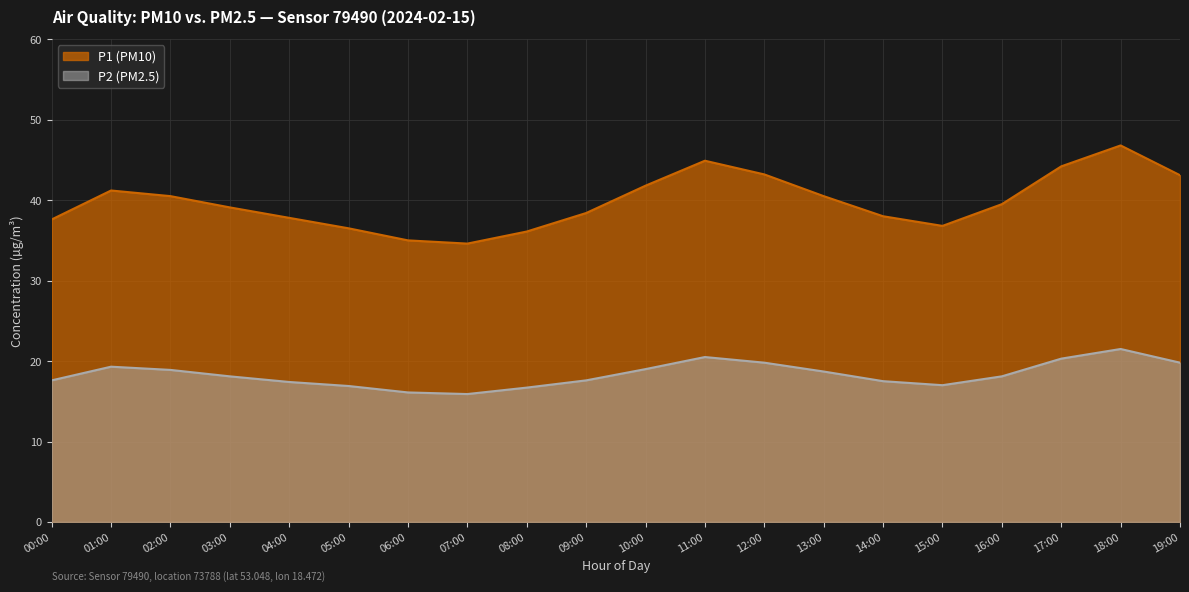

What is the value of the P1 (PM10) point at the 16th from the left?

36.8